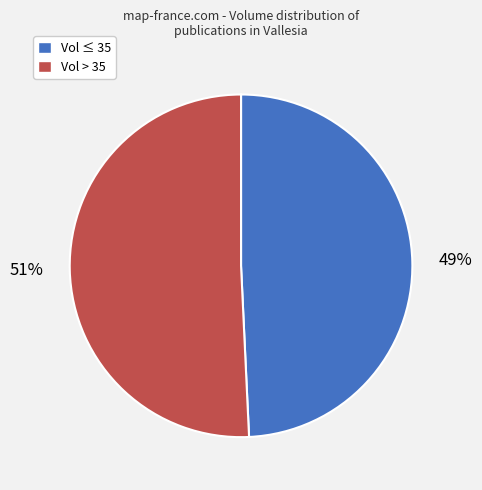

What is the ratio of the value at Vol ≤ 35 to the value at Vol > 35?

1.0